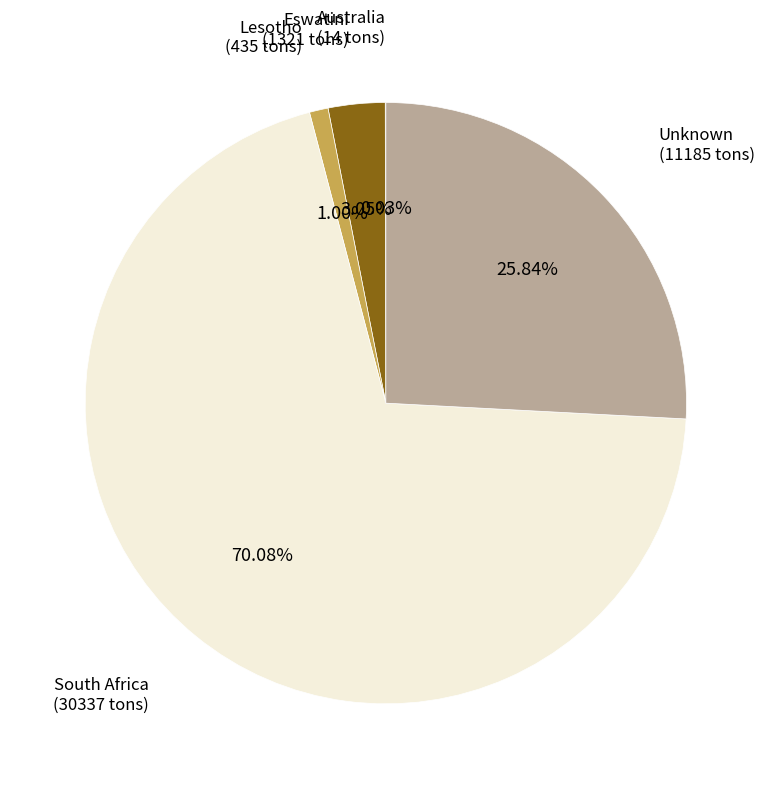

What is the largest slice in the pie chart?

South Africa